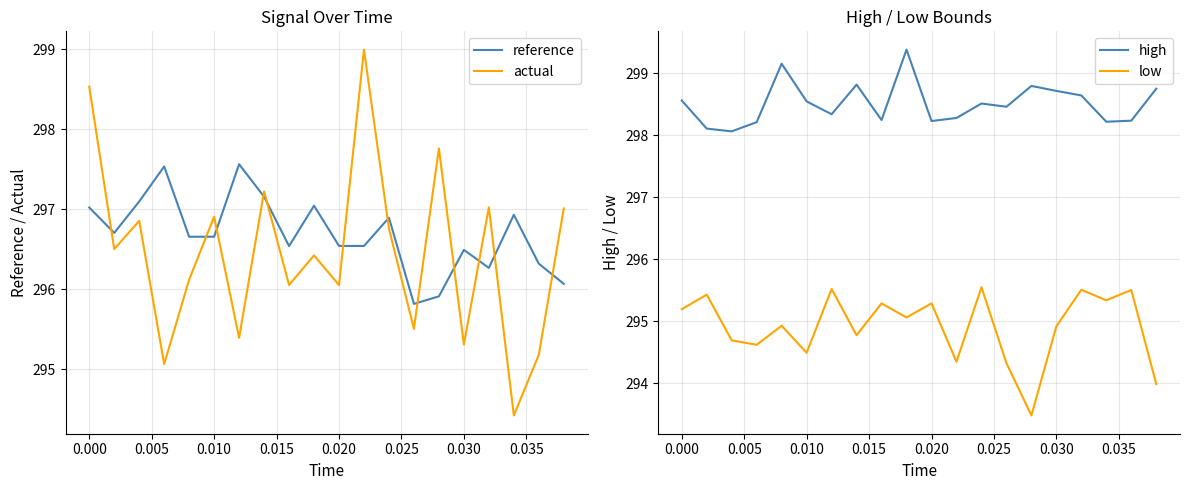

How many lines are shown in the chart?

4